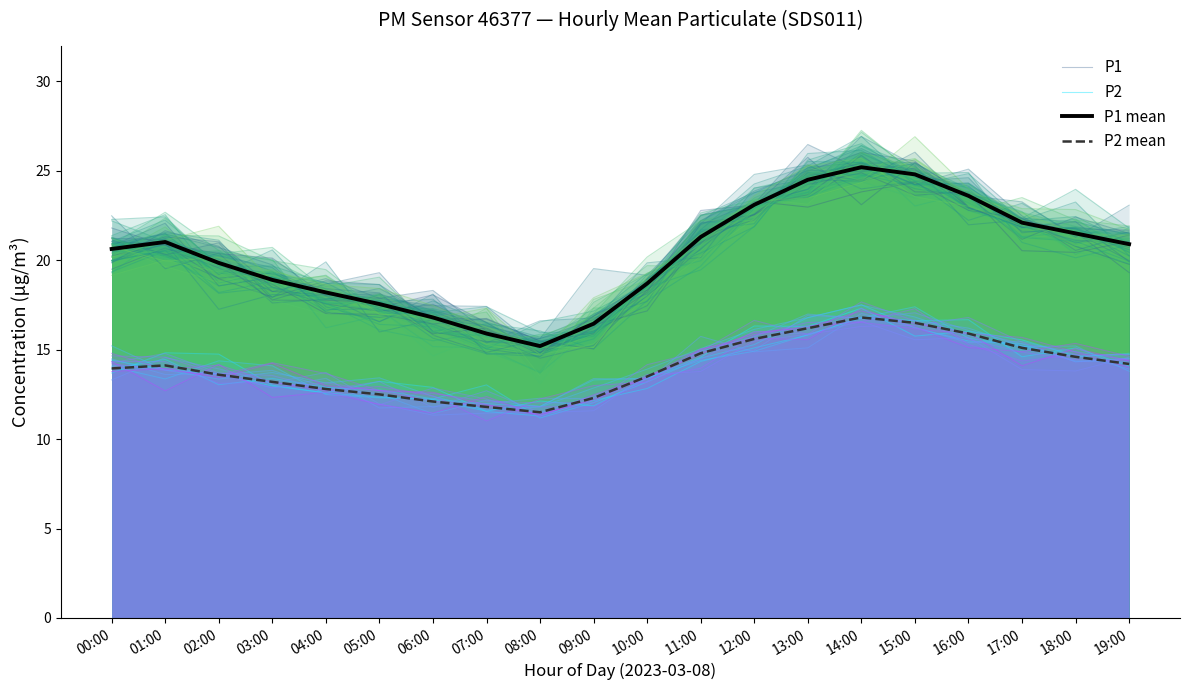

Is the value of P1 mean at 06:00 greater than the value of P2 mean at 11:00?

Yes